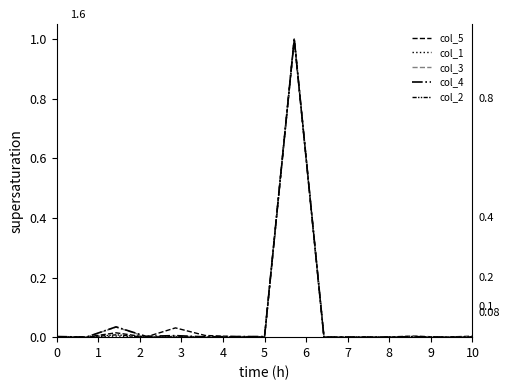

What is the sum of all col_2 values?

1.0